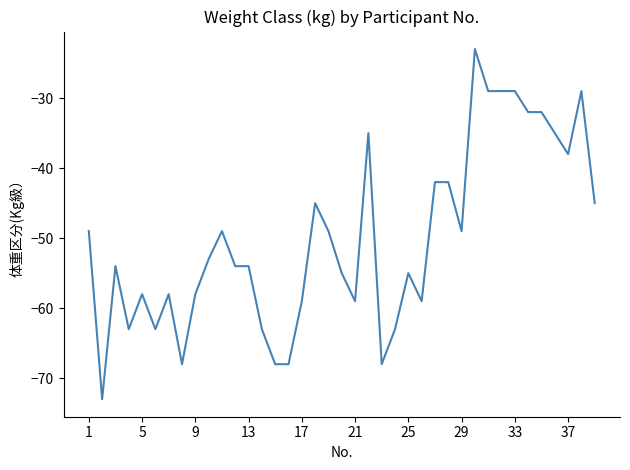

What is the maximum value shown in the chart?

-23